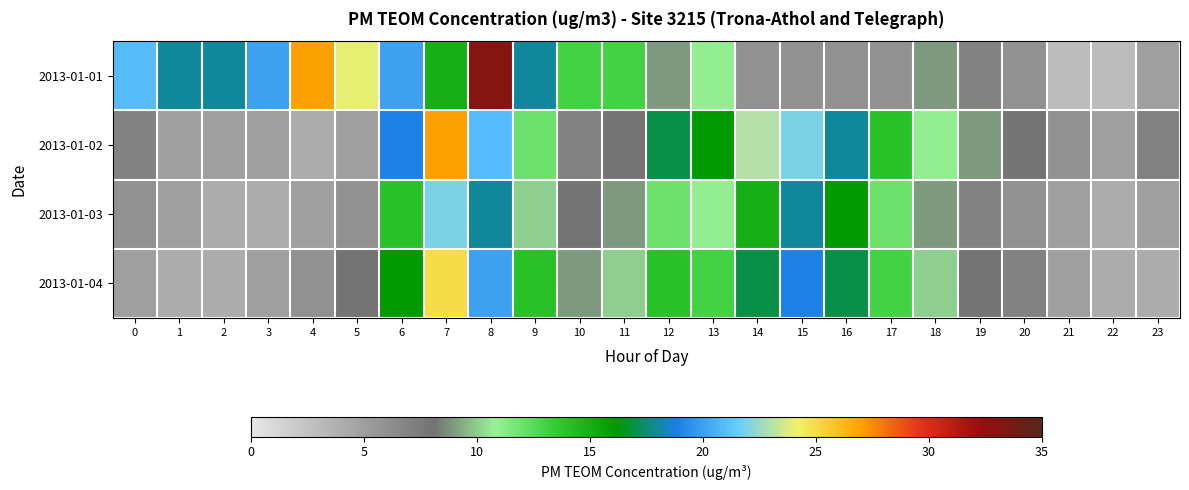

Which label corresponds to the largest value in the chart?

8